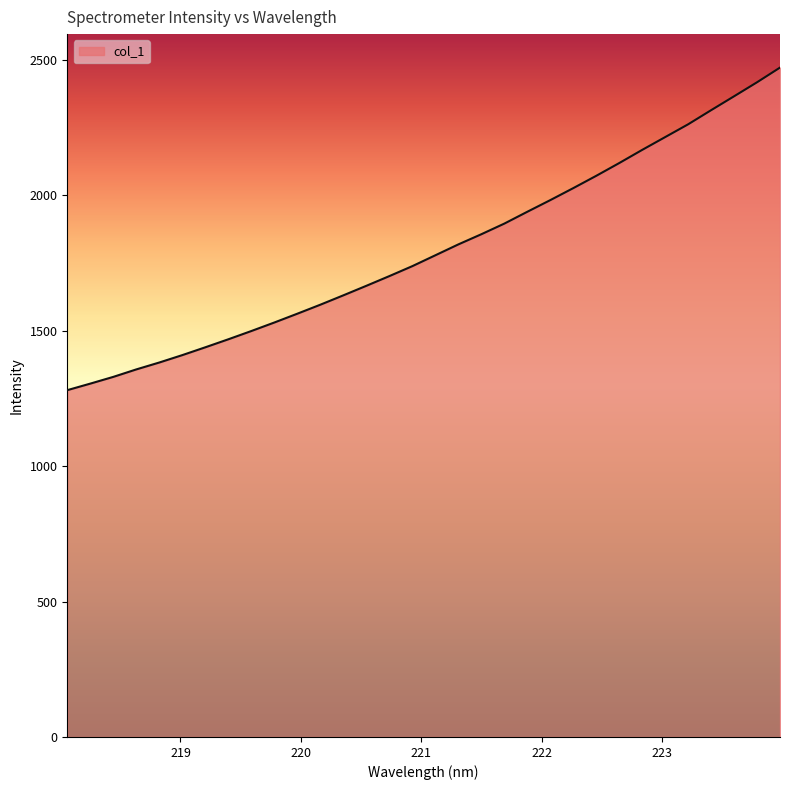

What is the difference between the maximum and minimum values?

1190.9